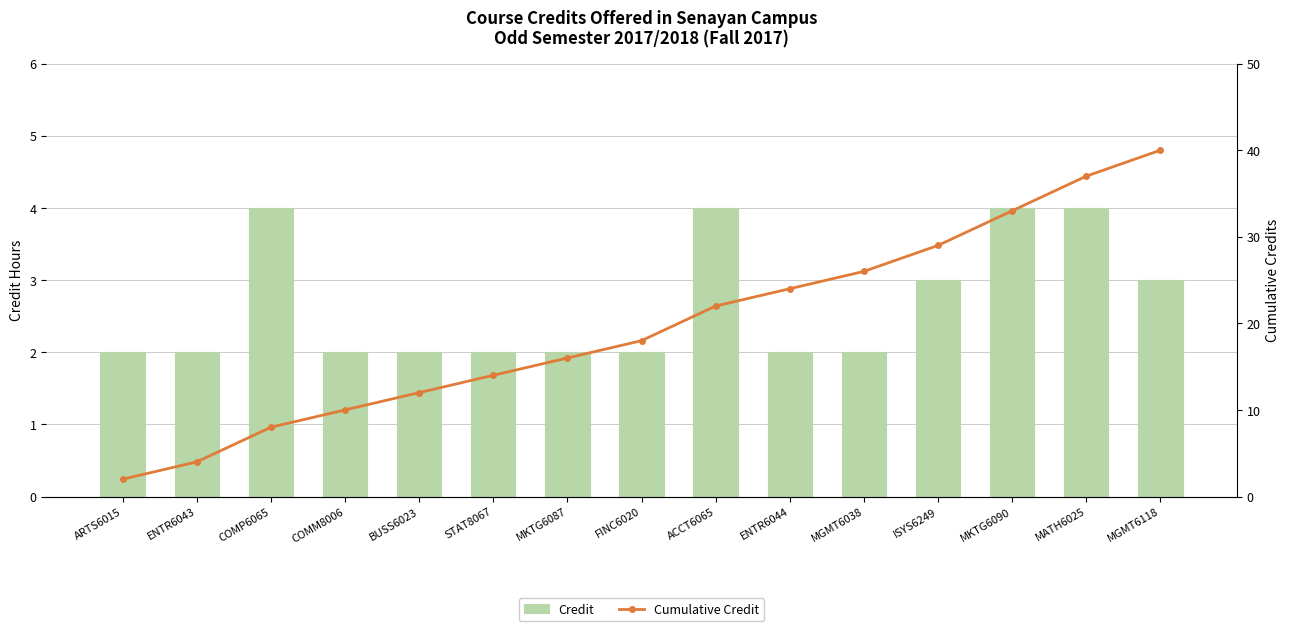

What is the difference between the maximum and minimum values in the Credit series?

2